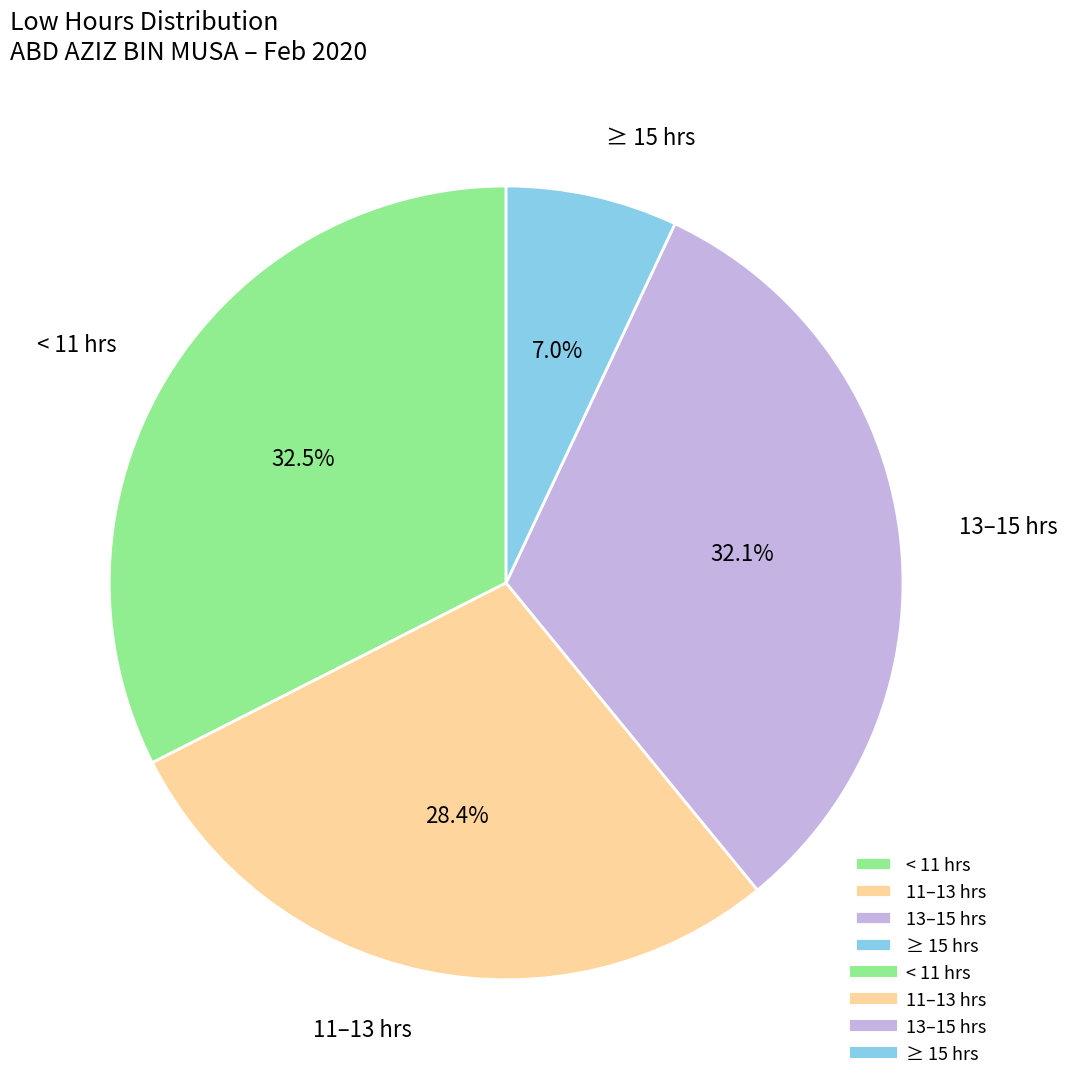

Which slice is the smallest?

≥ 15 hrs